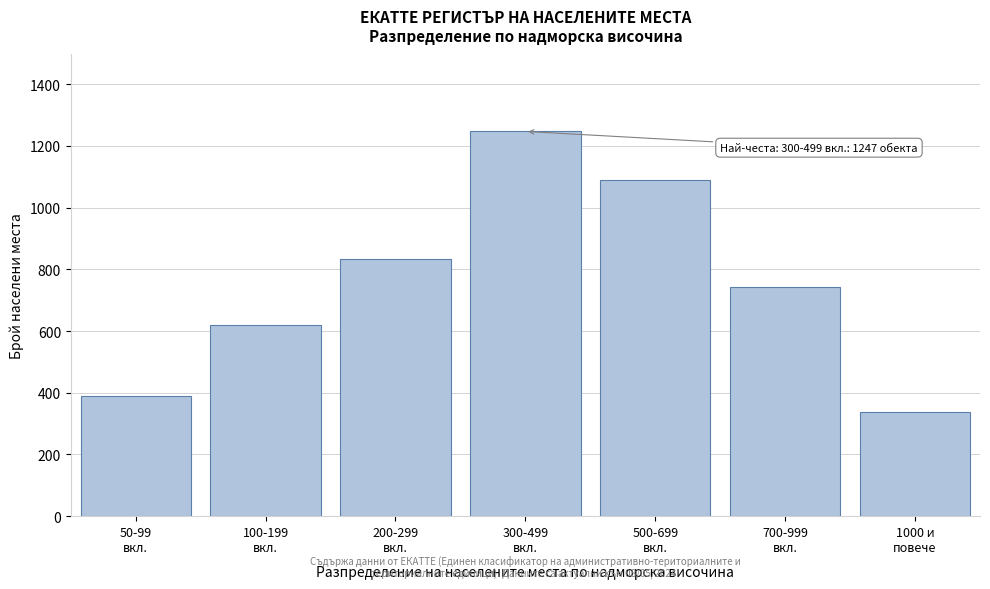

Reading left to right, transcribe all the data shown in this chart.

389	621	832	1247	1089	743	338